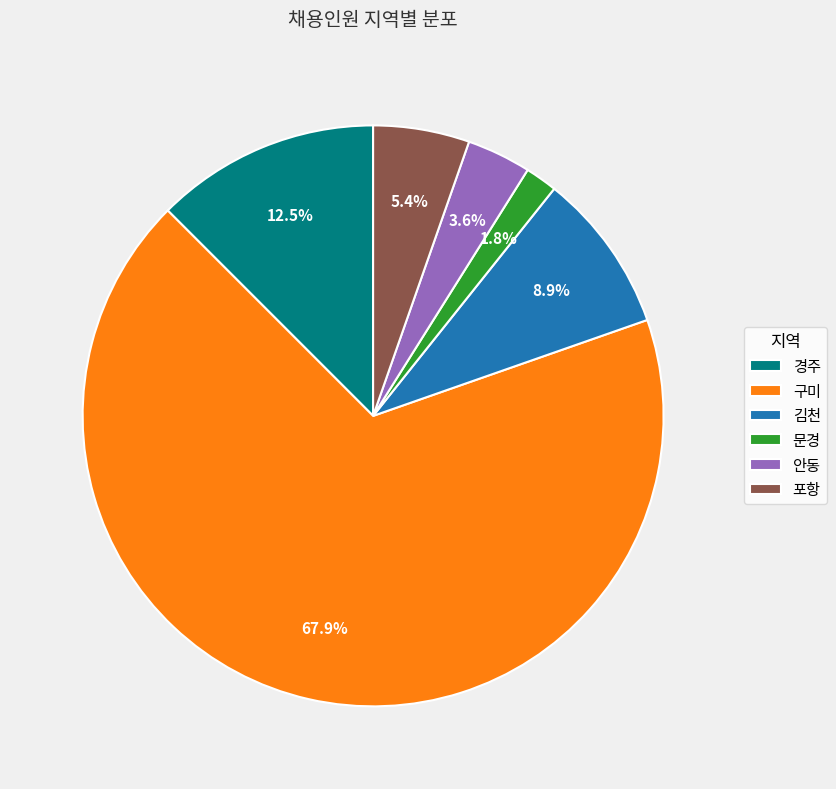

Rank the categories by value from highest to lowest.

구미, 경주, 김천, 포항, 안동, 문경